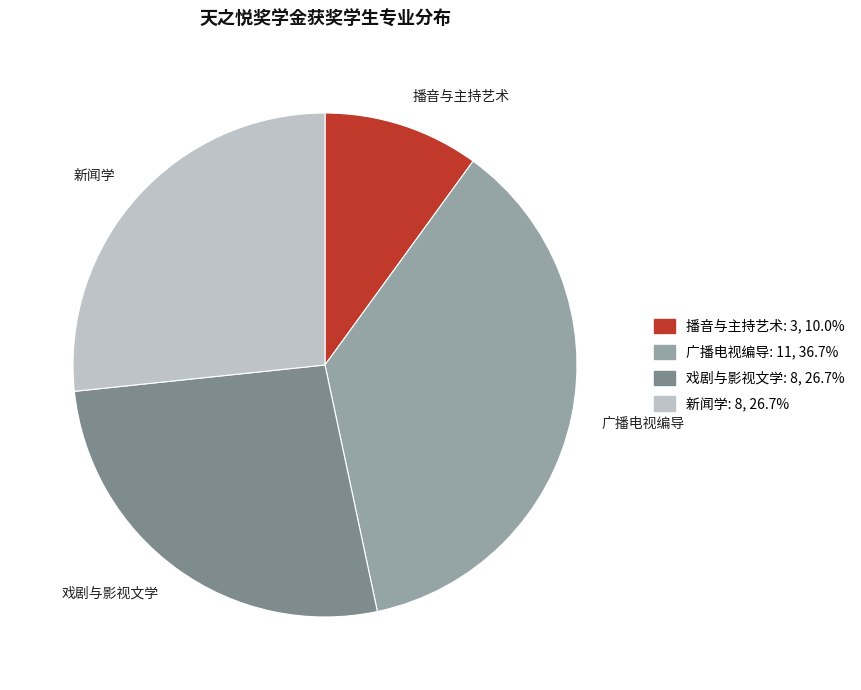

How many segments does this pie chart have?

4